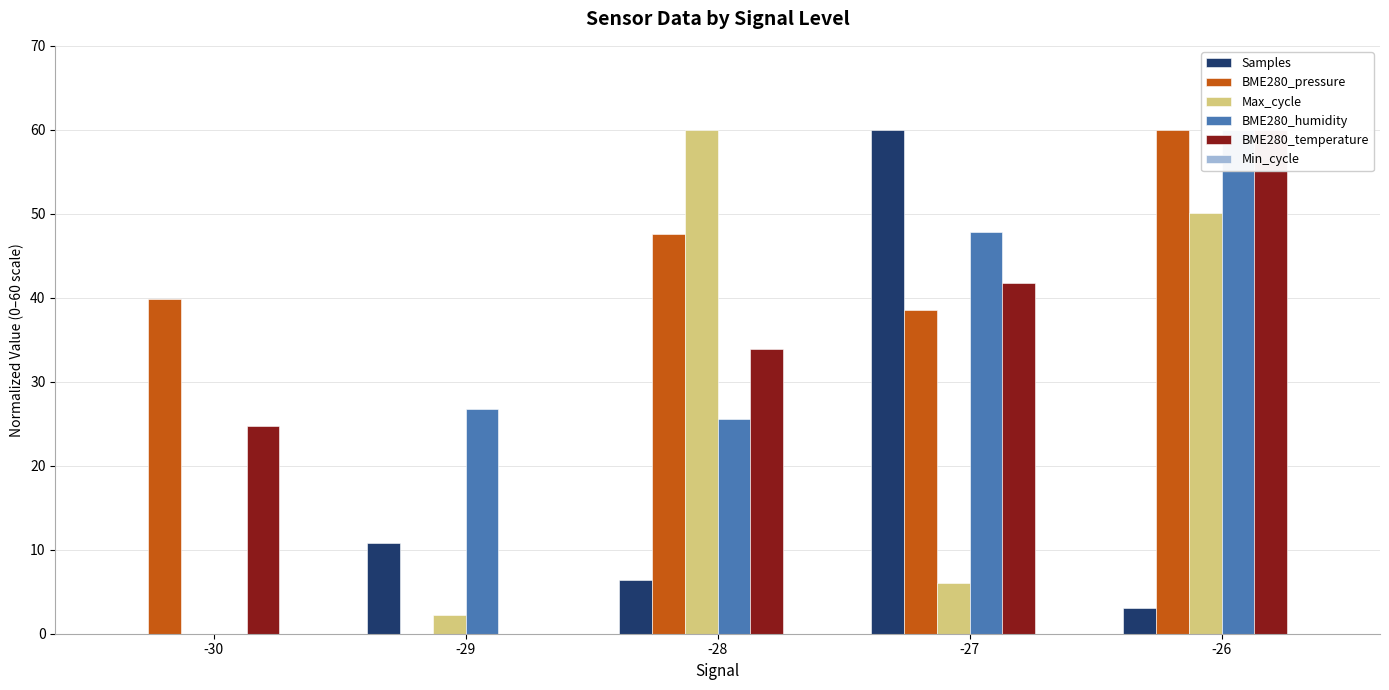

What is the difference between the second highest and minimum values in the BME280_pressure series?

47.6